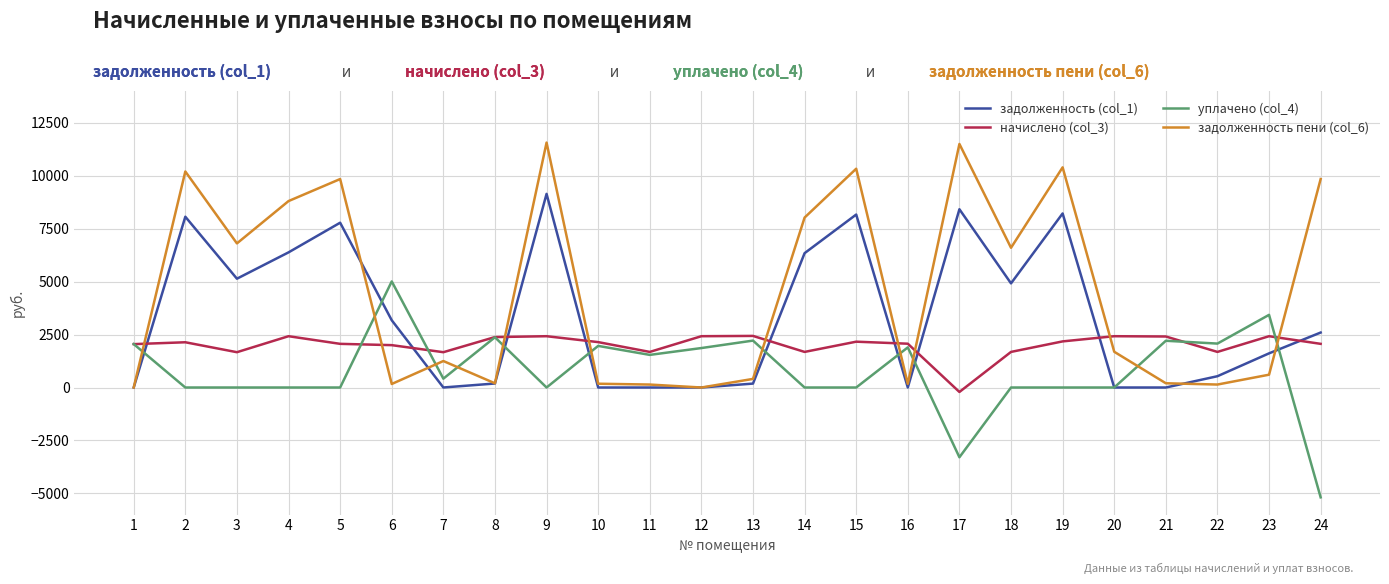

Between 5 and 9, which series saw the biggest shift?

задолженность пени (col_6)